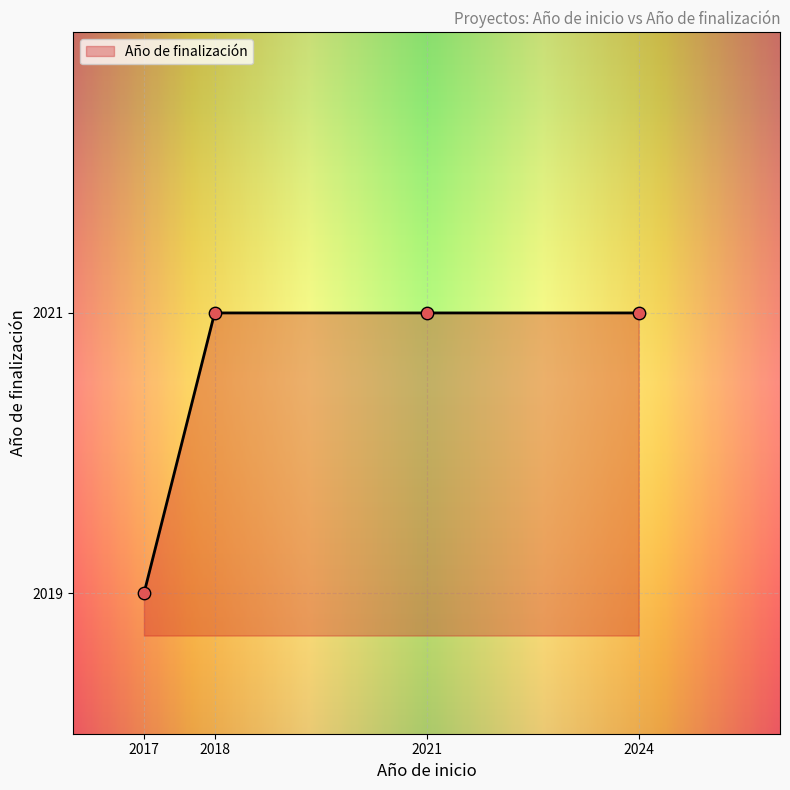

Approximately how many times larger is the value at 2018 compared to 2021?

1.0